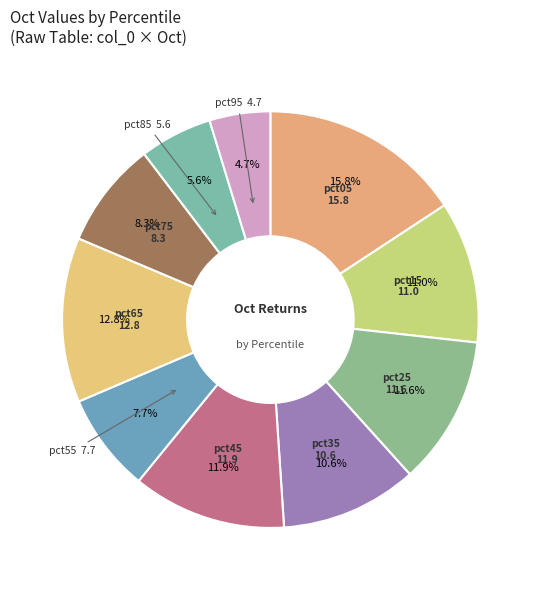

How many slices are in this pie chart?

10